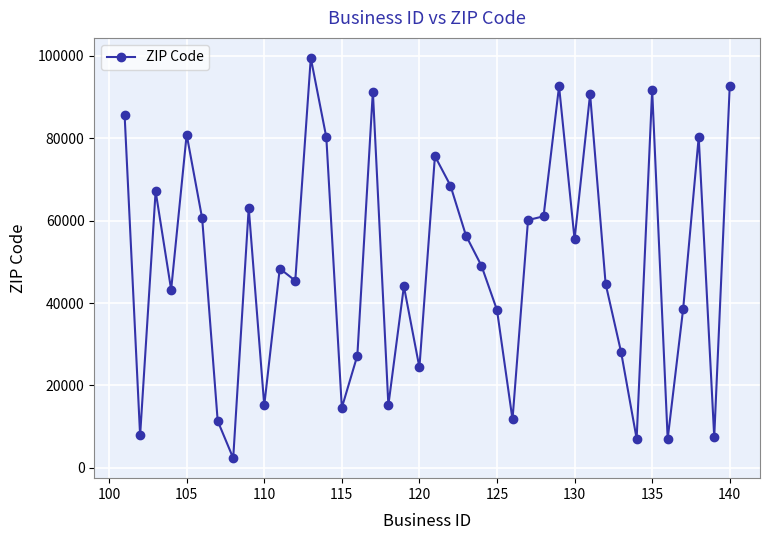

What is the difference between the second highest and minimum values?

90369